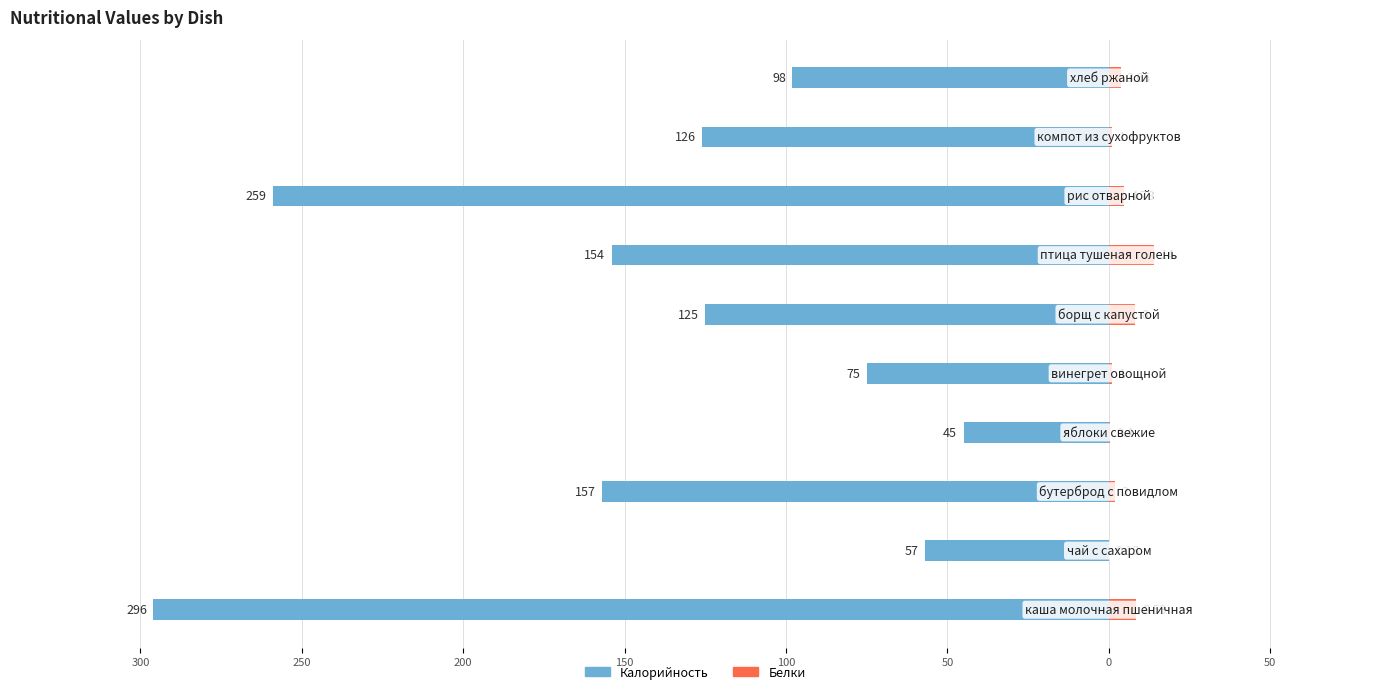

Which series has the widest spread of values?

Калорийность